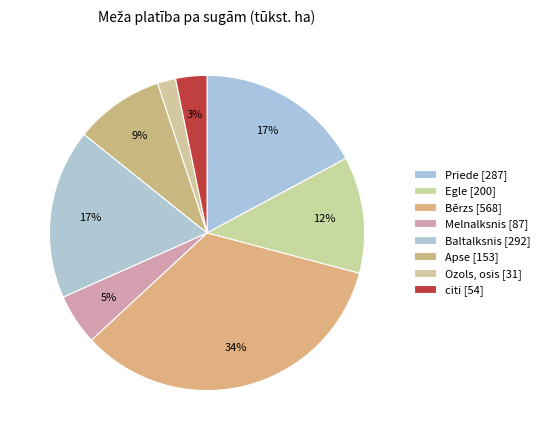

How many segments does this pie chart have?

8